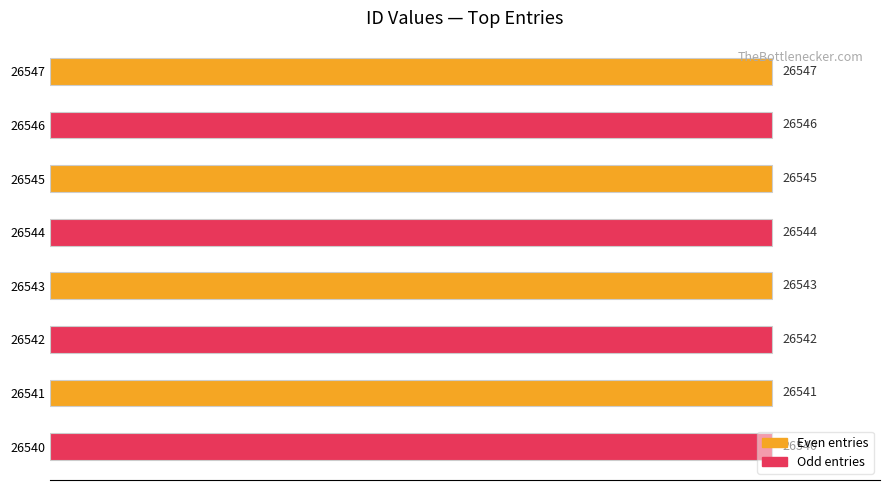

Are the bars horizontal?

Yes